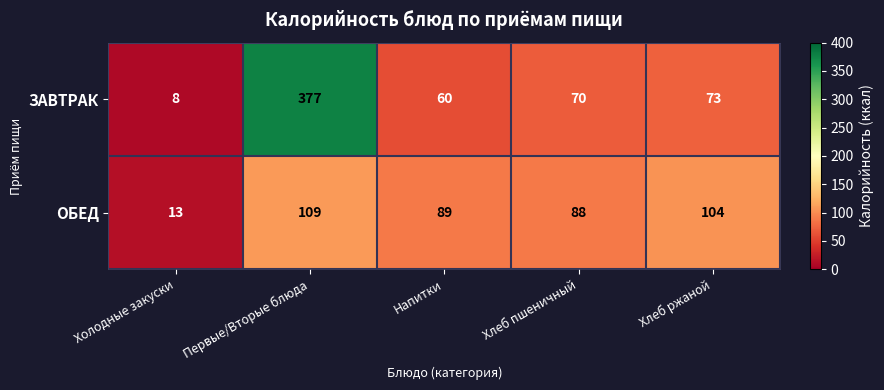

What is the difference between the maximum and second lowest values in the ЗАВТРАК series?

317